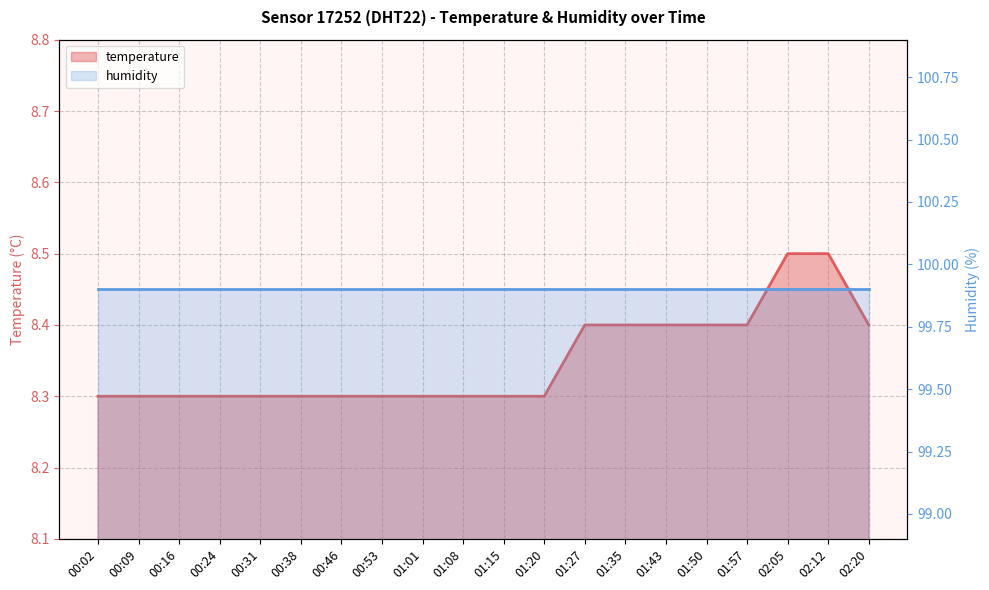

At which label is the value closest to 8?

00:02